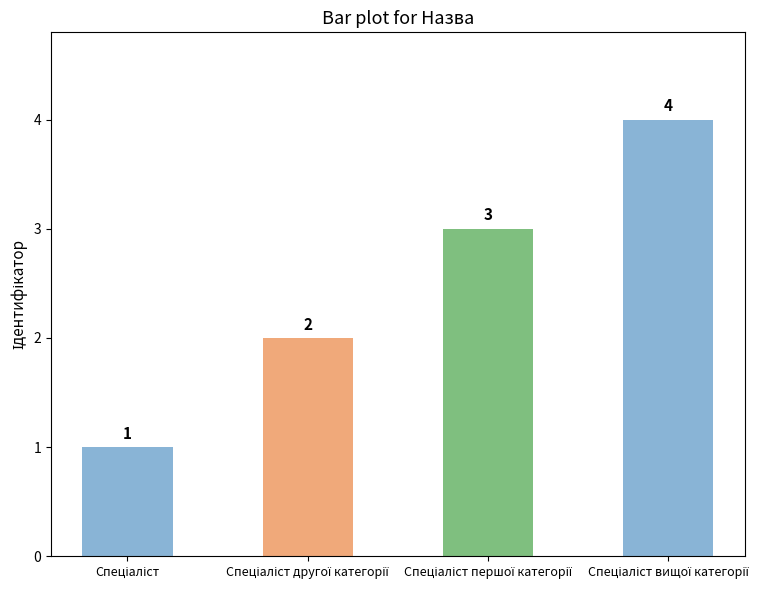

Count the values in the range 2 to 4.

3